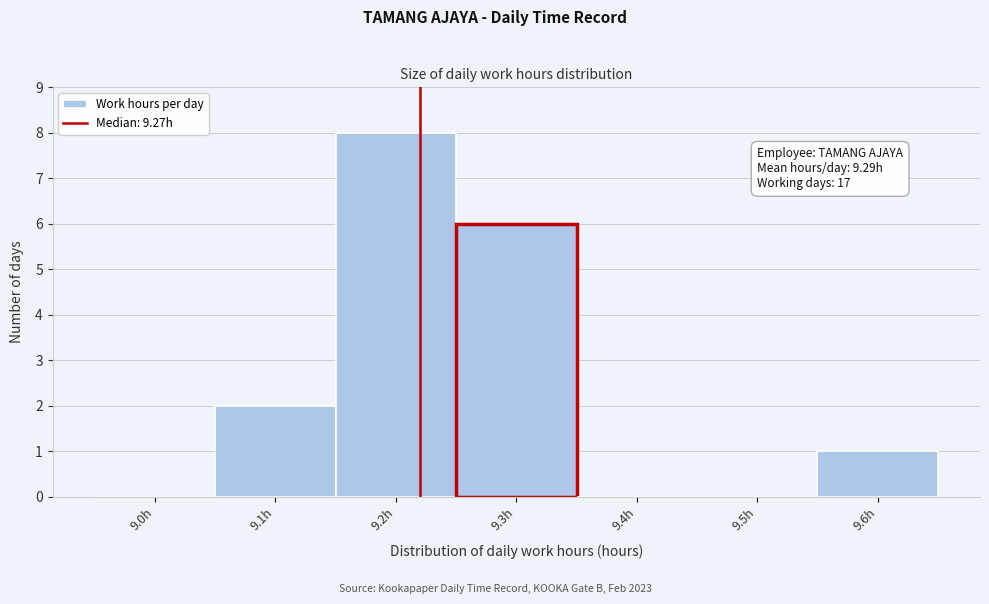

Reading right to left, extract all data points from this chart.

9.6h=1	9.5h=0	9.4h=0	9.3h=6	9.2h=8	9.1h=2	9.0h=0